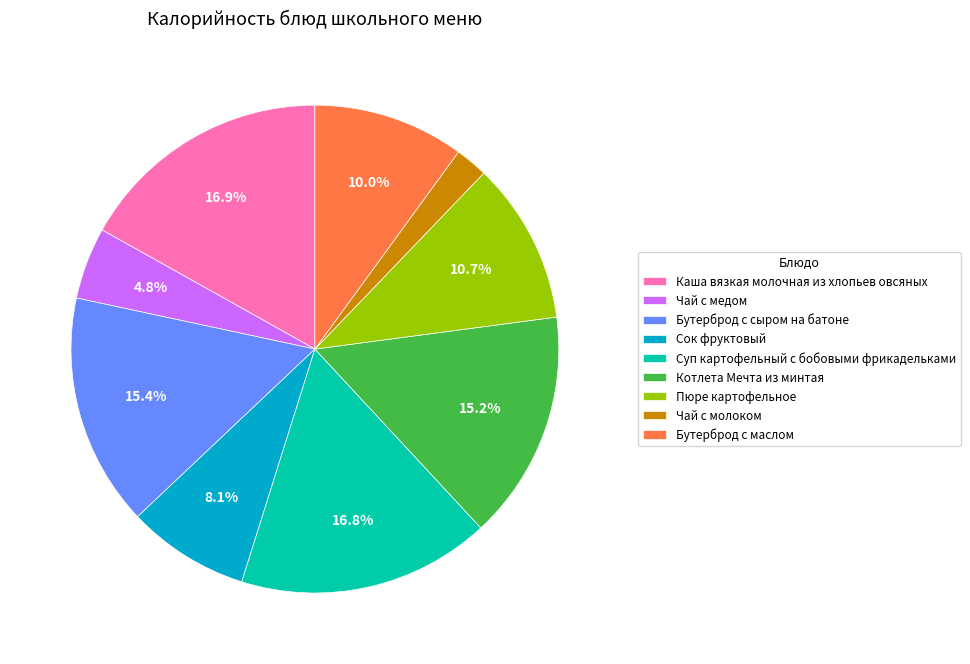

What portion of the pie excludes Котлета Мечта из минтая?

84.8%